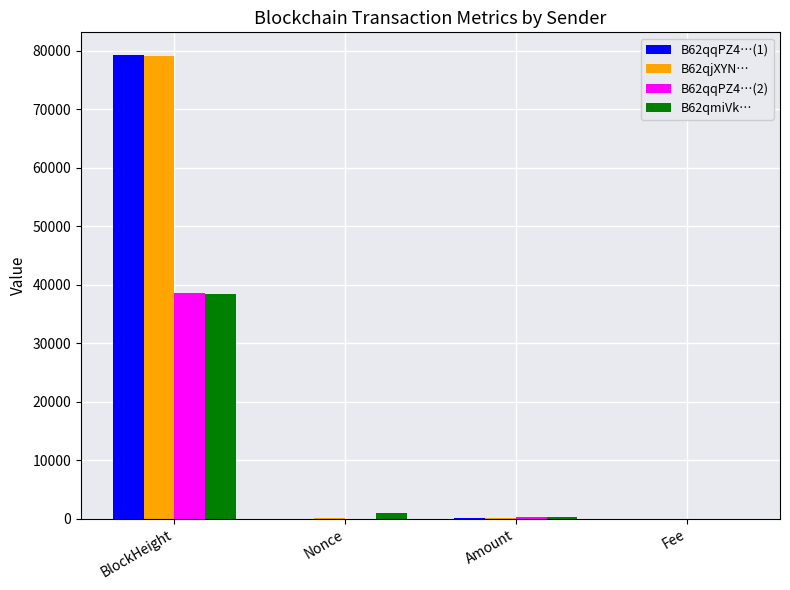

Is it true that B62qqPZ4…(2) equals 183.0 at Amount?

True